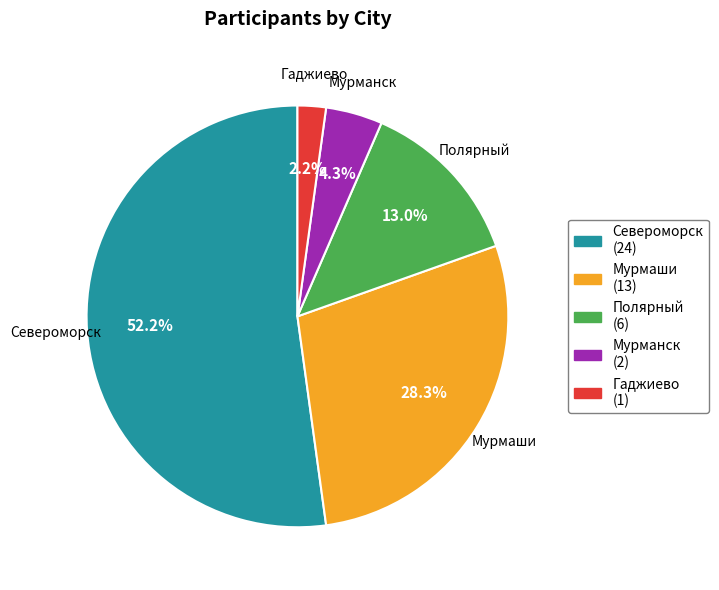

To the nearest percent, what is the difference between the Североморск and Гаджиево slice percentages?

50%